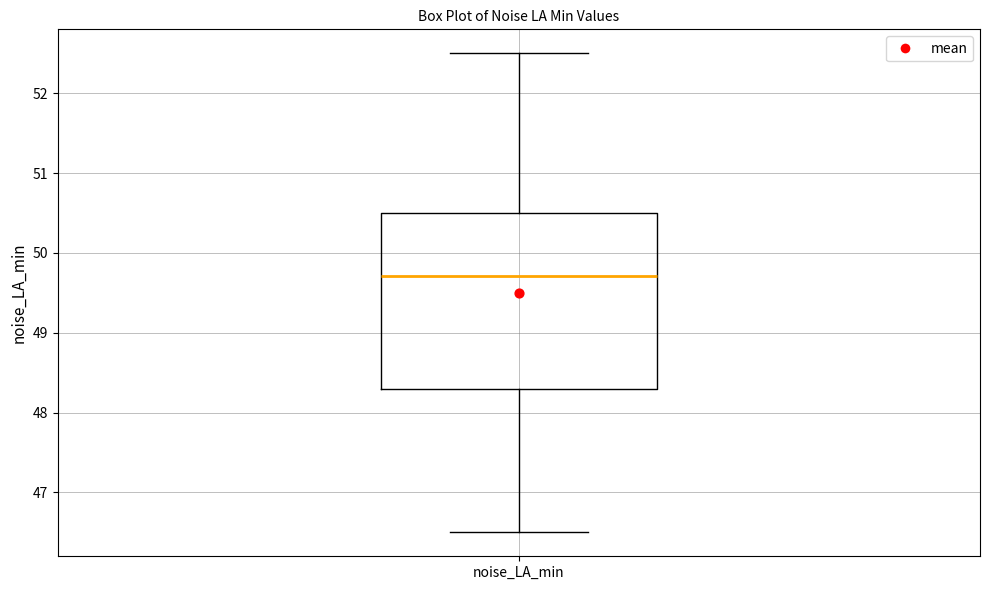

Read this box plot against the y-axis: the position of the median line, the range covered by the box, and the ends of both whiskers. The values are not printed on the chart, so give them approximately, as read against the axis.

median 49.7, box 48.3 to 50.5, whiskers 46.5 to 52.5